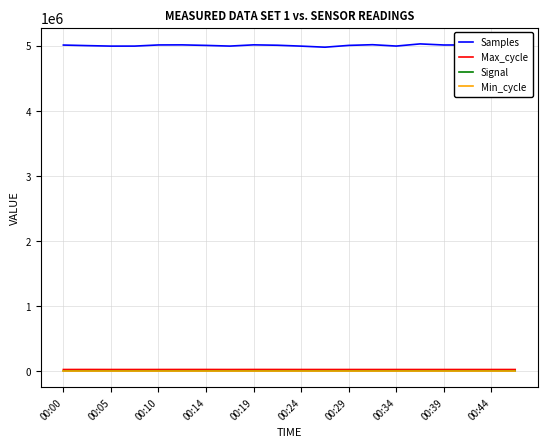

Count the number of categories in the chart.

20